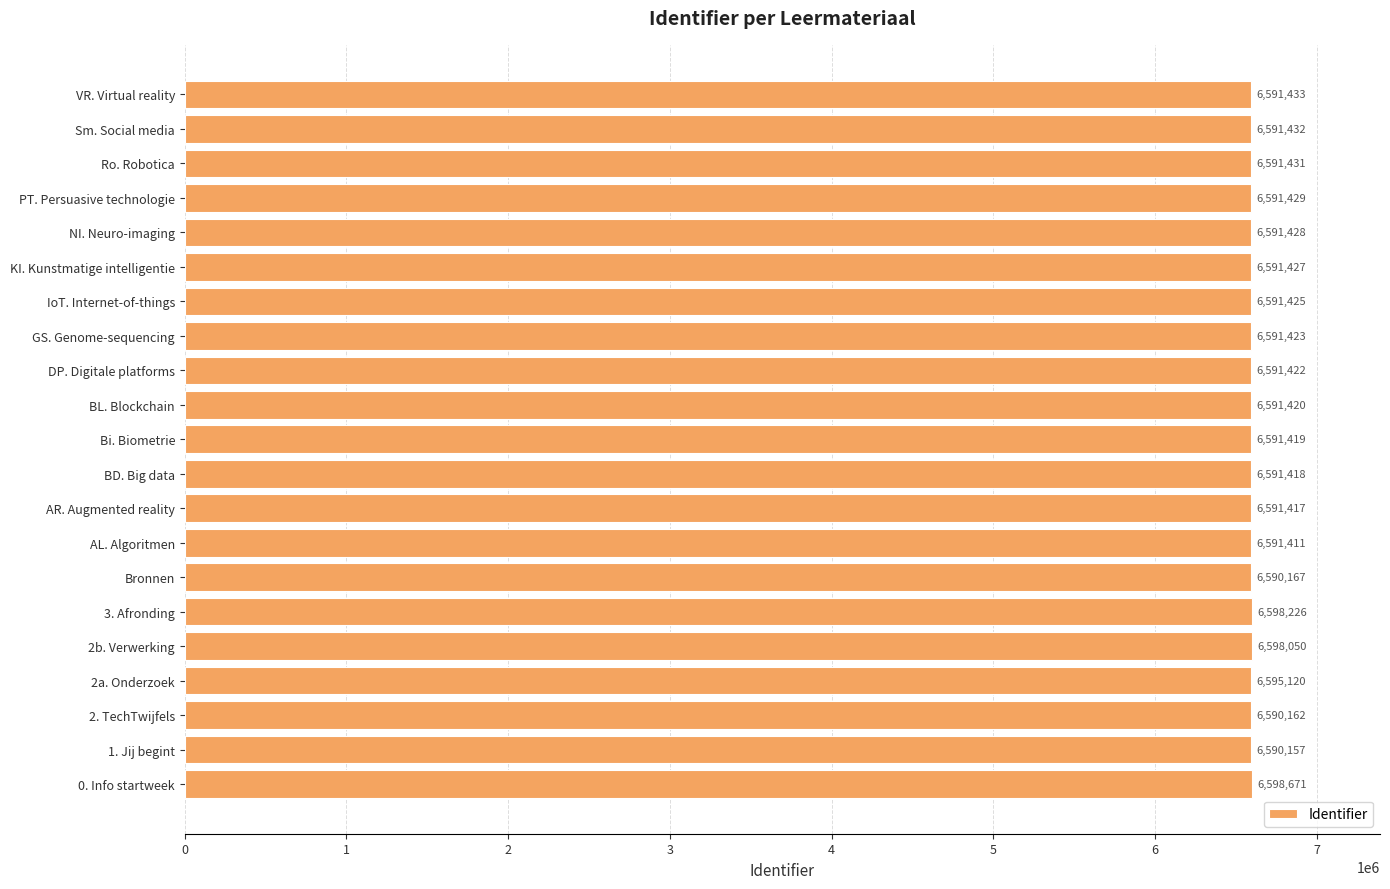

Rank the categories by value from lowest to highest.

1. Jij begint, 2. TechTwijfels, Bronnen, AL. Algoritmen, AR. Augmented reality, BD. Big data, Bi. Biometrie, BL. Blockchain, DP. Digitale platforms, GS. Genome-sequencing, IoT. Internet-of-things, KI. Kunstmatige intelligentie, NI. Neuro-imaging, PT. Persuasive technologie, Ro. Robotica, Sm. Social media, VR. Virtual reality, 2a. Onderzoek, 2b. Verwerking, 3. Afronding, 0. Info startweek